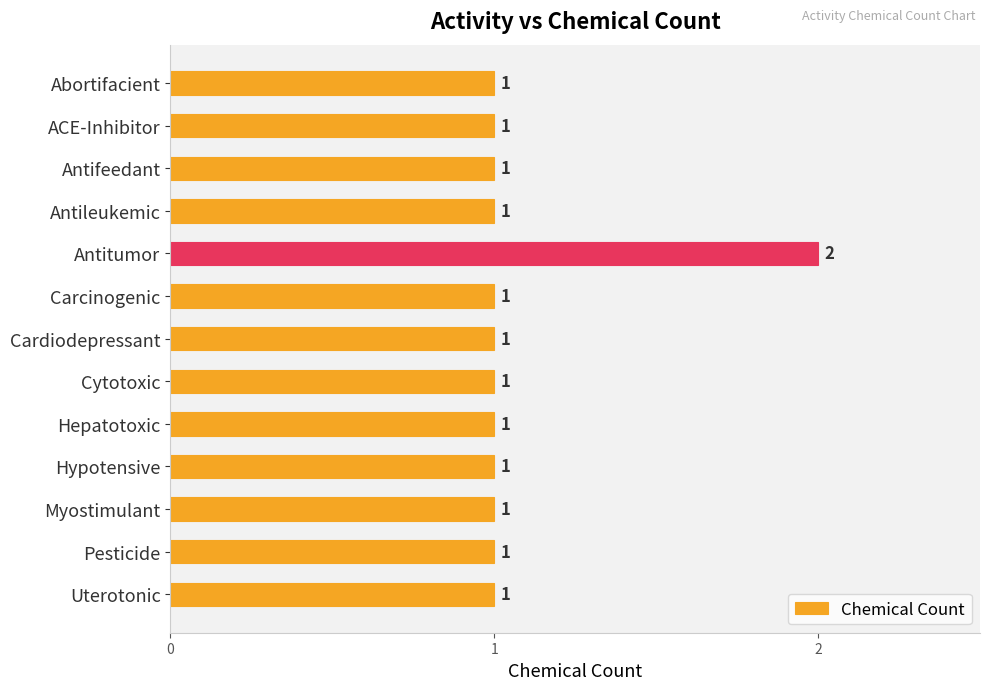

What position from the top is Hepatotoxic?

9